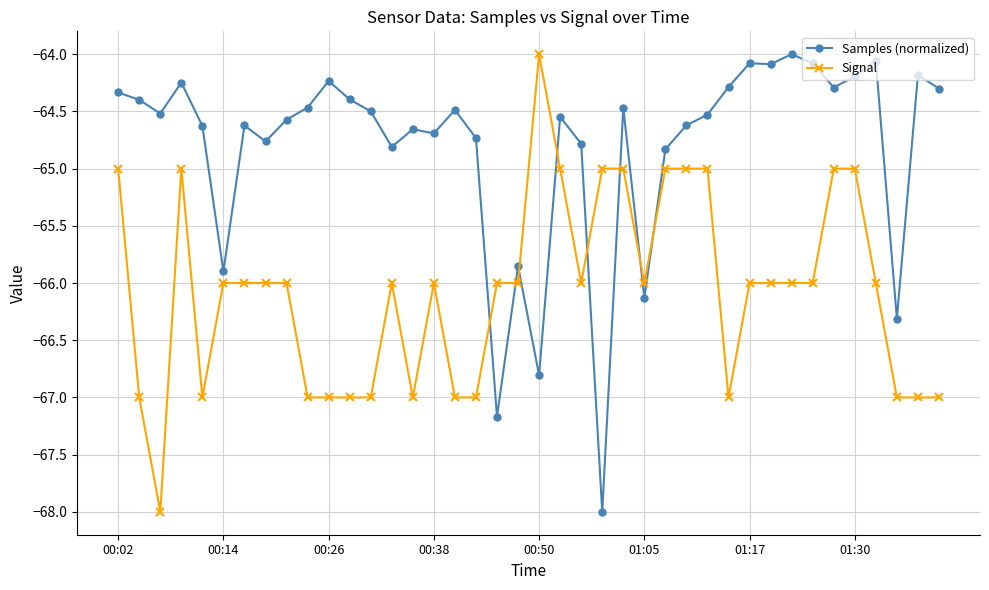

After their last crossing, which series has the higher values: Signal or Samples (normalized)?

Samples (normalized)